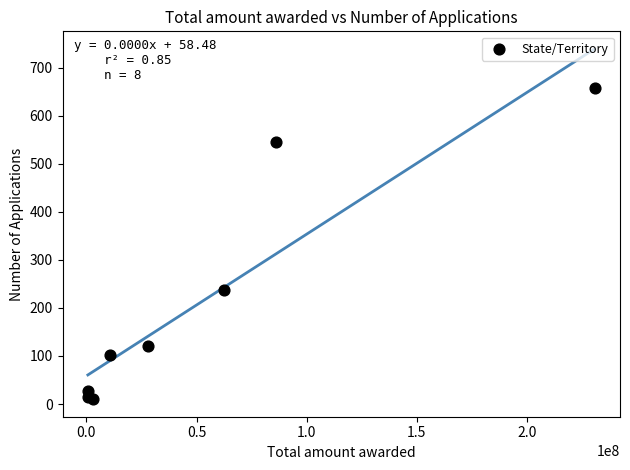

What Y value in the scatter plot is closest to 333?

237